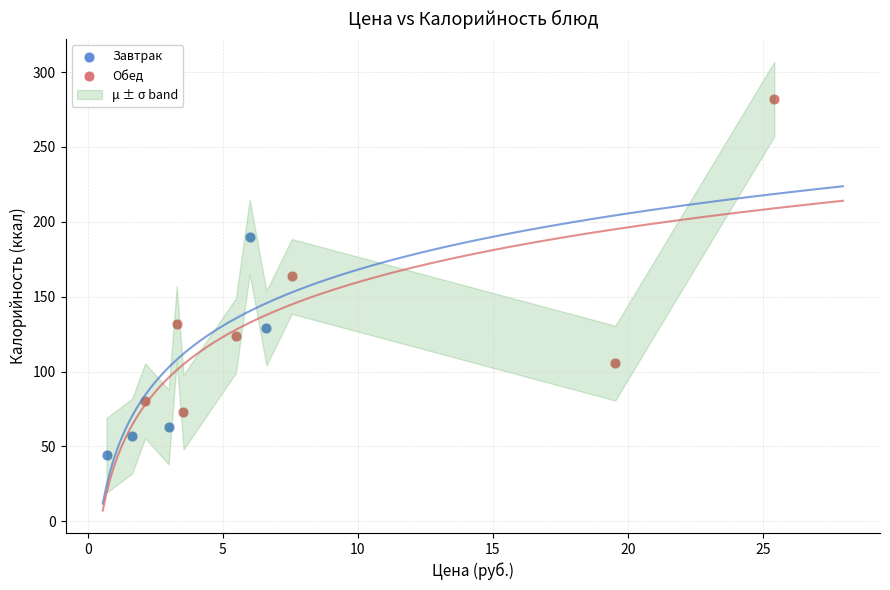

Which series has the widest spread of Y values?

Обед